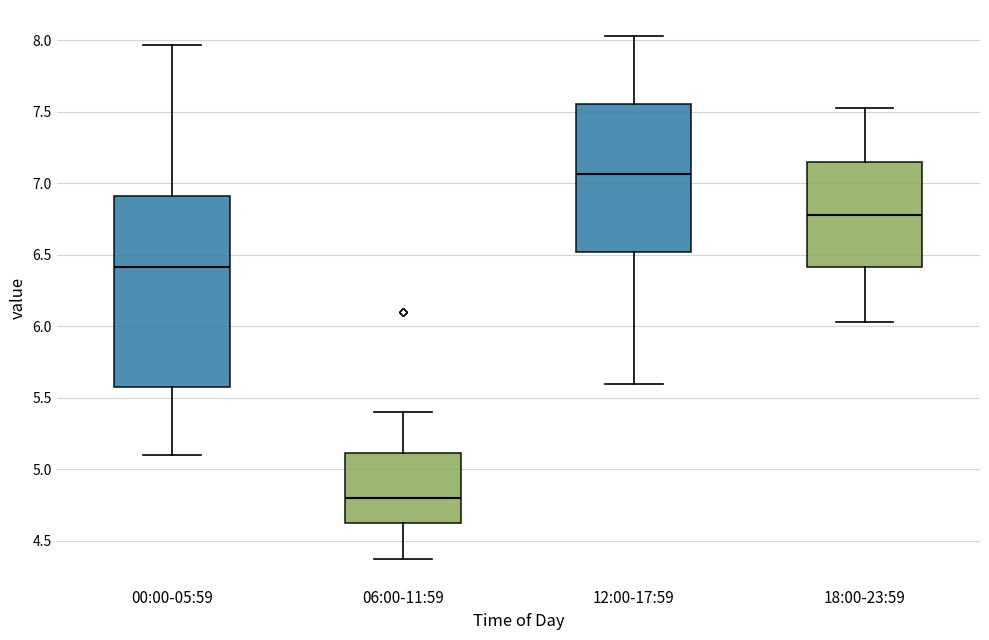

Which box is the tallest, from its lower edge to its upper edge?

00:00-05:59